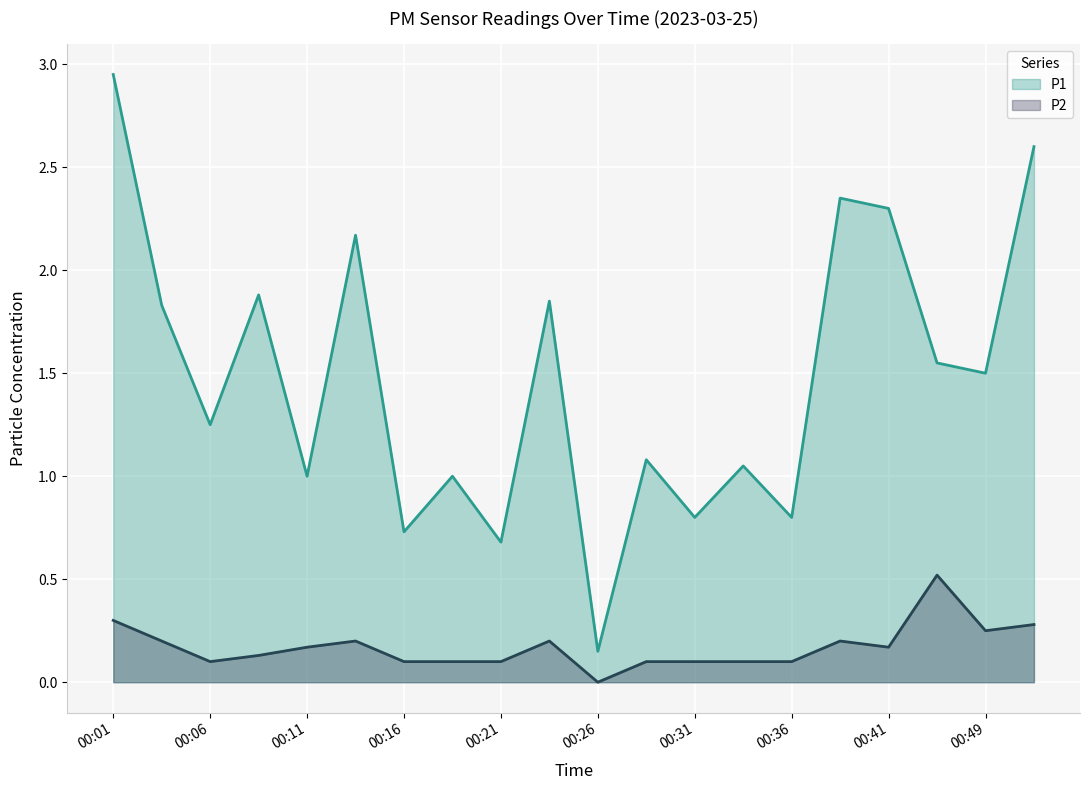

True or false: P2 and P1 cross at least once.

False